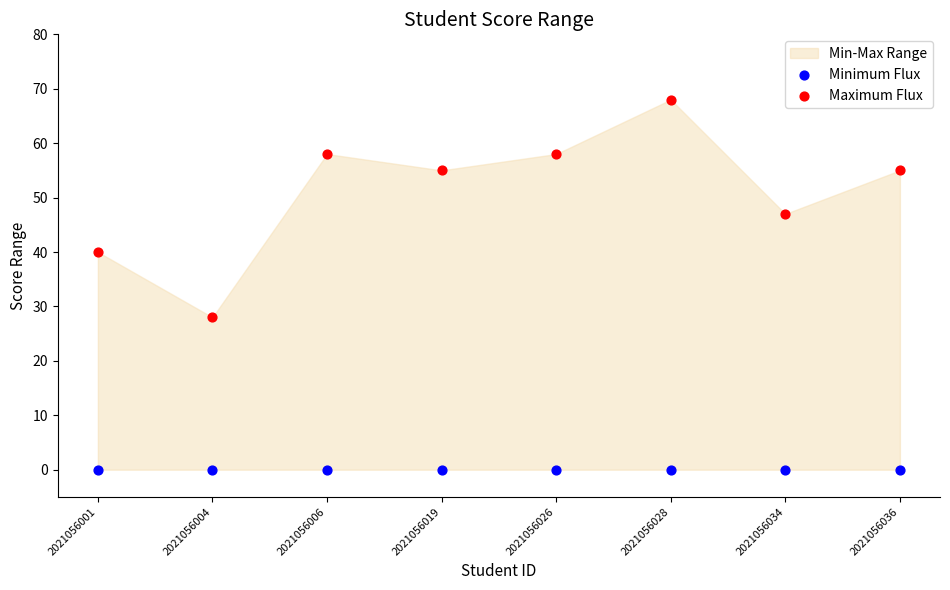

Which series contains the highest Y value?

Maximum Flux